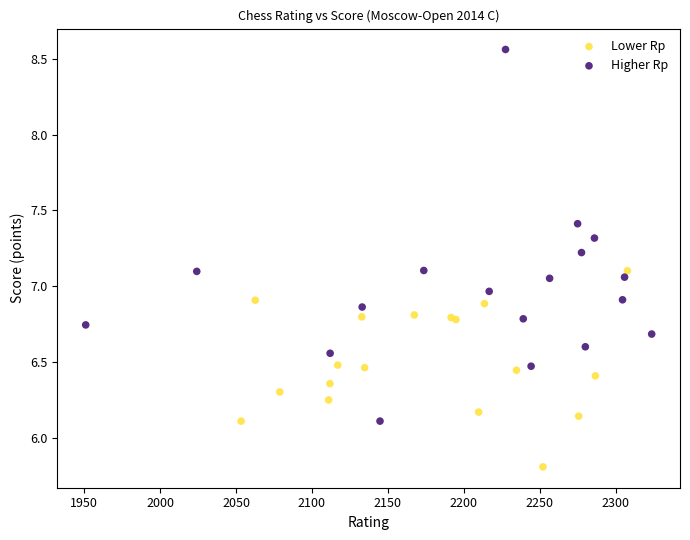

Which series has the widest spread of Y values?

Higher Rp